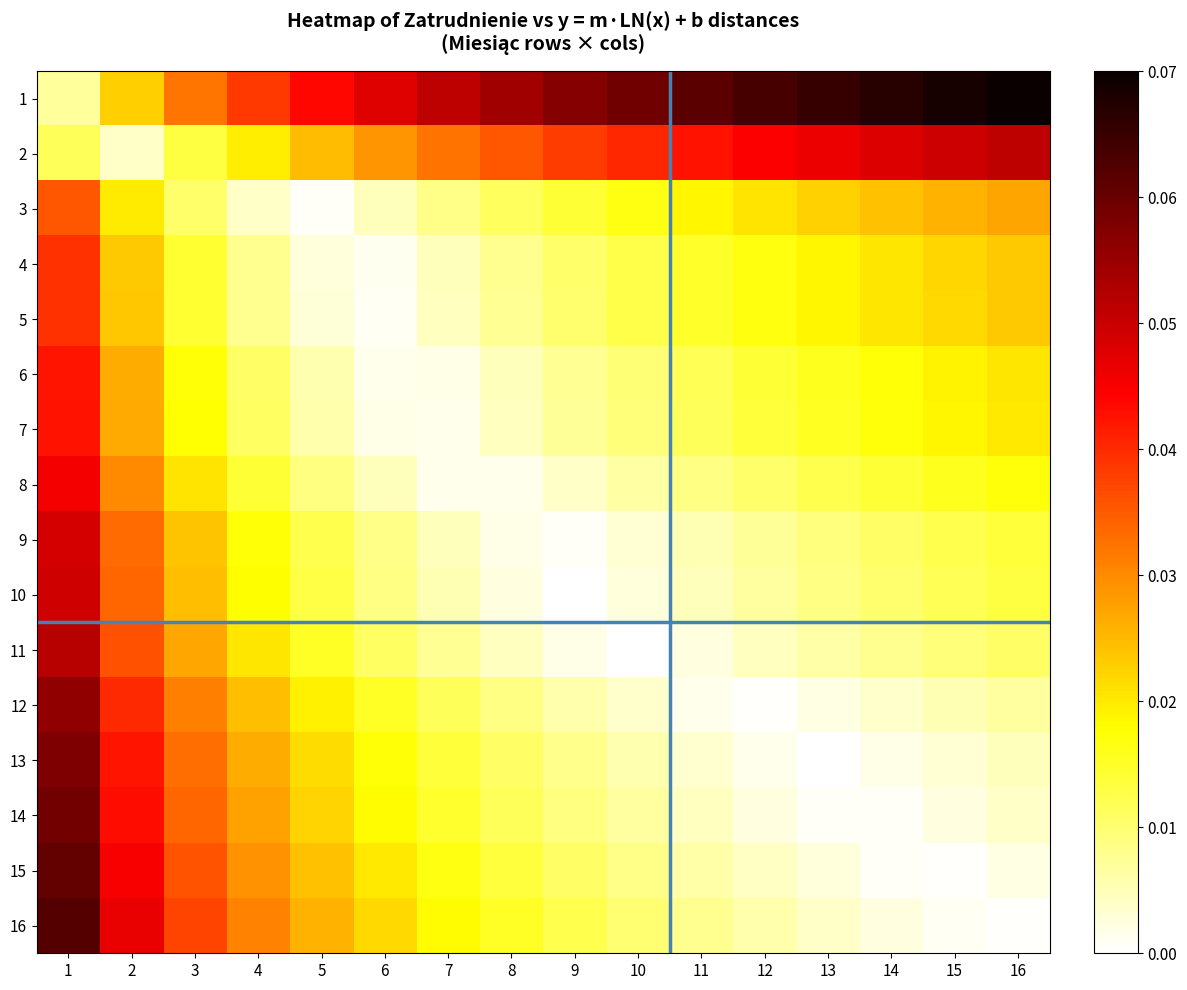

What is the greatest value displayed?

0.1